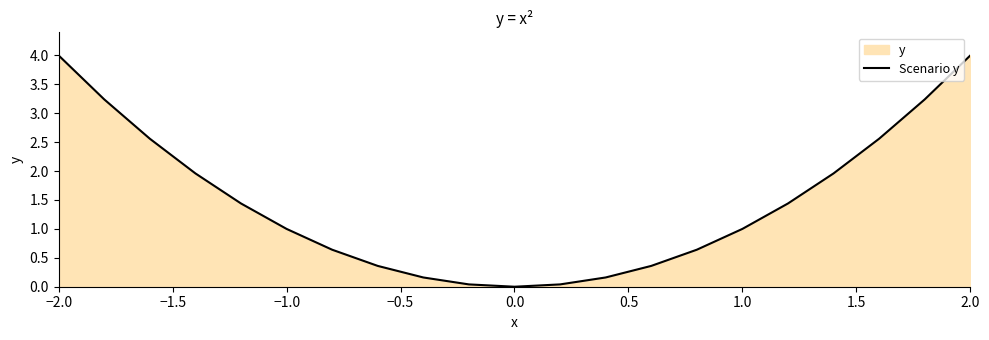

What is the maximum value shown in the chart?

4.0